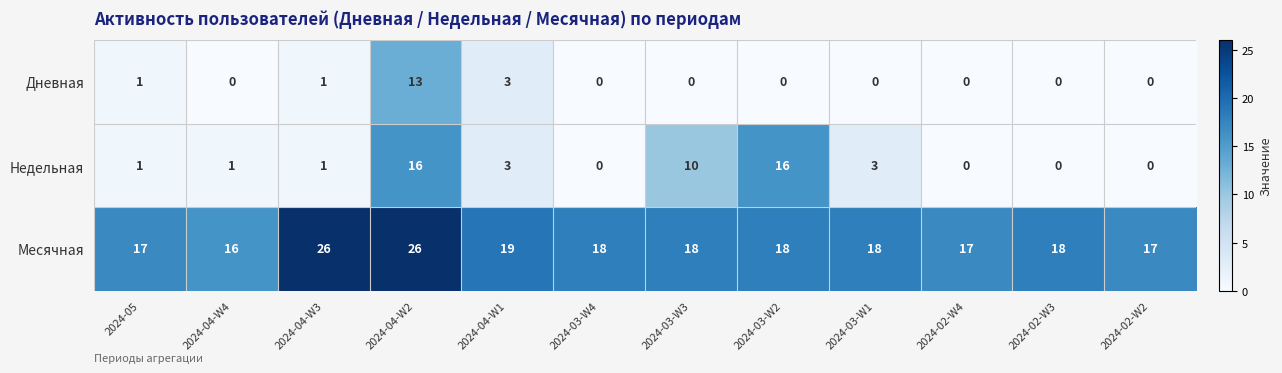

How many categories are shown in the chart?

12